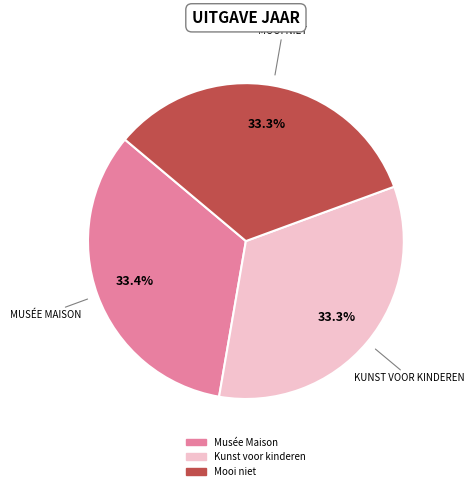

To the nearest percent, what is the average slice percentage?

33%